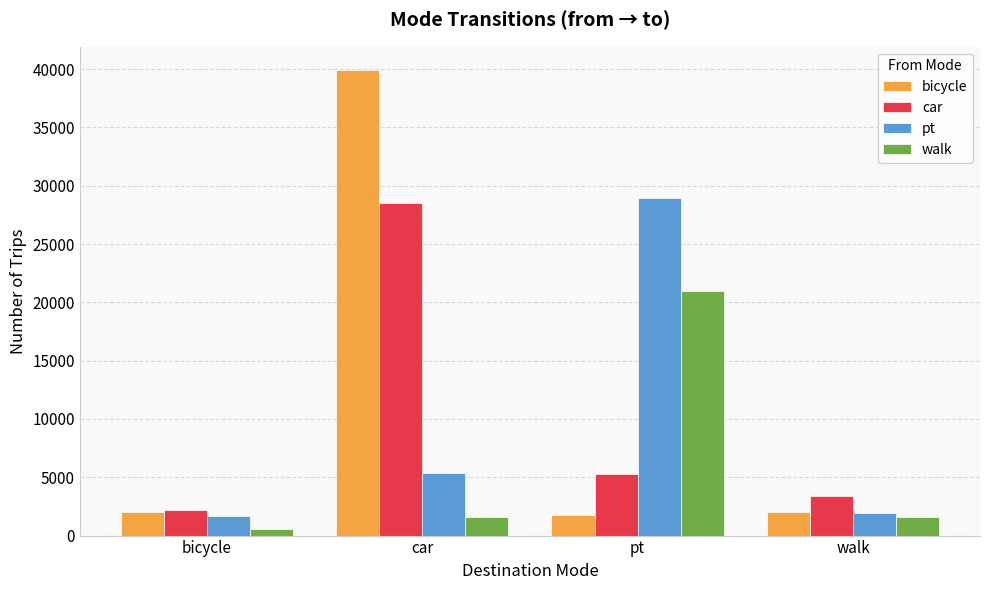

At pt, list the series in order from smallest to largest.

bicycle, car, walk, pt